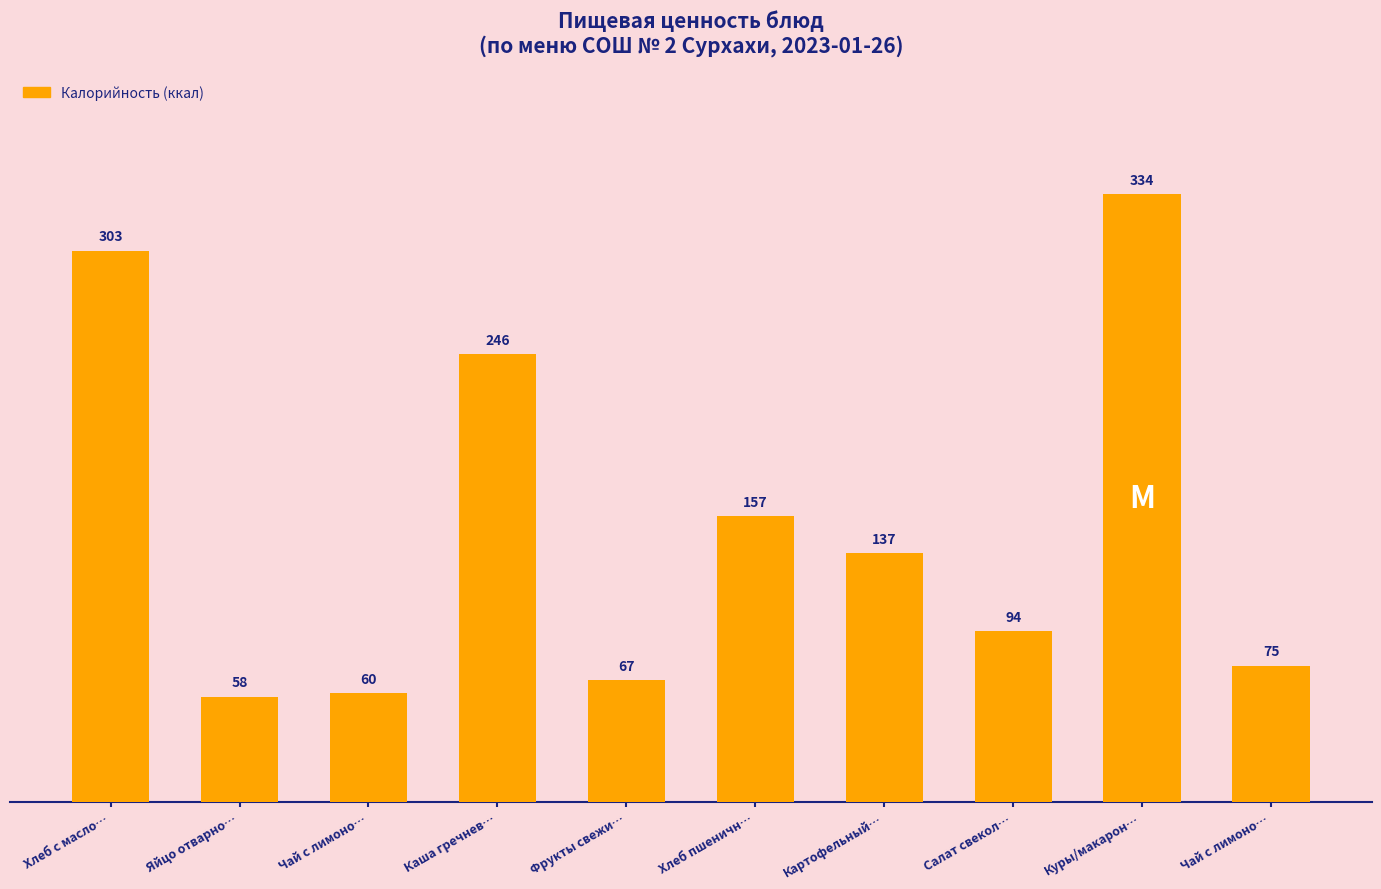

How many bars are there in total?

10